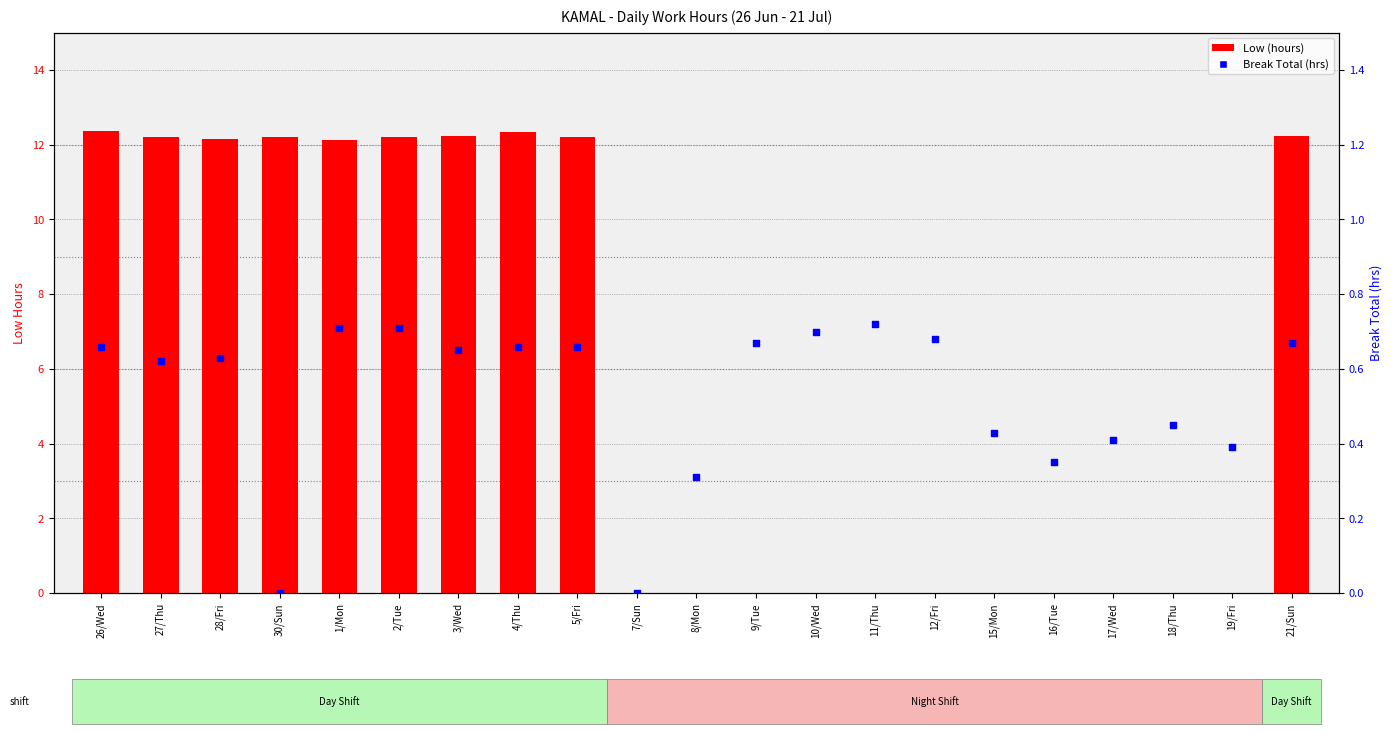

What is the total value across all series at 18/Thu?

0.5